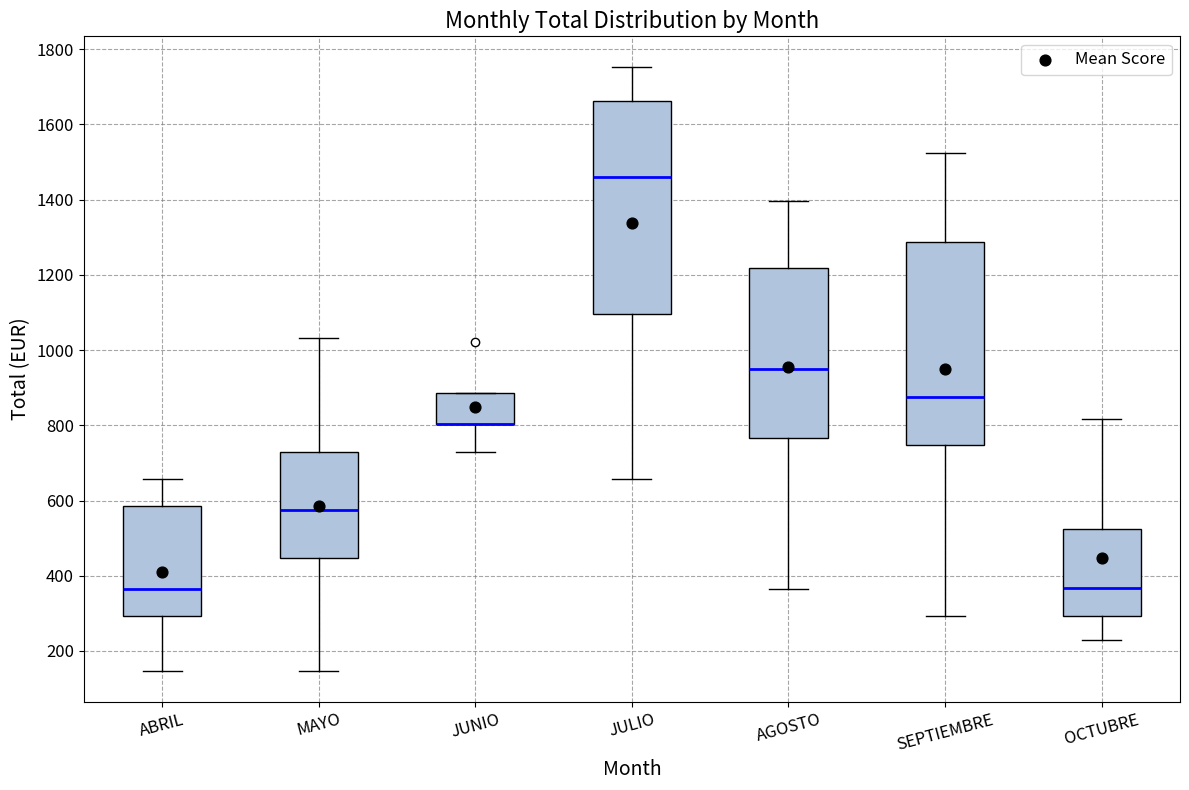

Reading left to right, transcribe this box plot: for each box, give where its median line is, the range the box spans, and where its two whiskers end, as read against the y-axis. The values are not printed on the chart, so give them approximately, as read against the axis.

ABRIL: median 360, box 300 to 580, whiskers 140 to 660
MAYO: median 580, box 440 to 740, whiskers 140 to 1040
JUNIO: median 800 (drawn on the box's lower edge), box 800 to 880, whiskers 740 to 880
JULIO: median 1460, box 1100 to 1660, whiskers 660 to 1760
AGOSTO: median 940, box 760 to 1220, whiskers 360 to 1400
SEPTIEMBRE: median 880, box 740 to 1280, whiskers 300 to 1520
OCTUBRE: median 360, box 300 to 520, whiskers 220 to 820